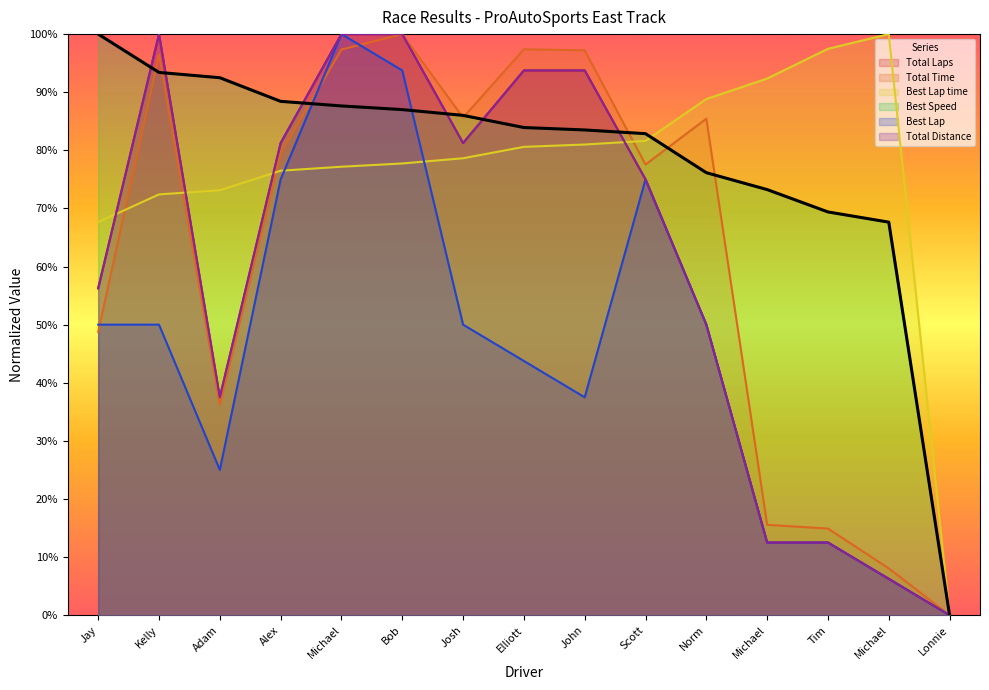

Where is Best Speed nearest to the value 50?

Michael